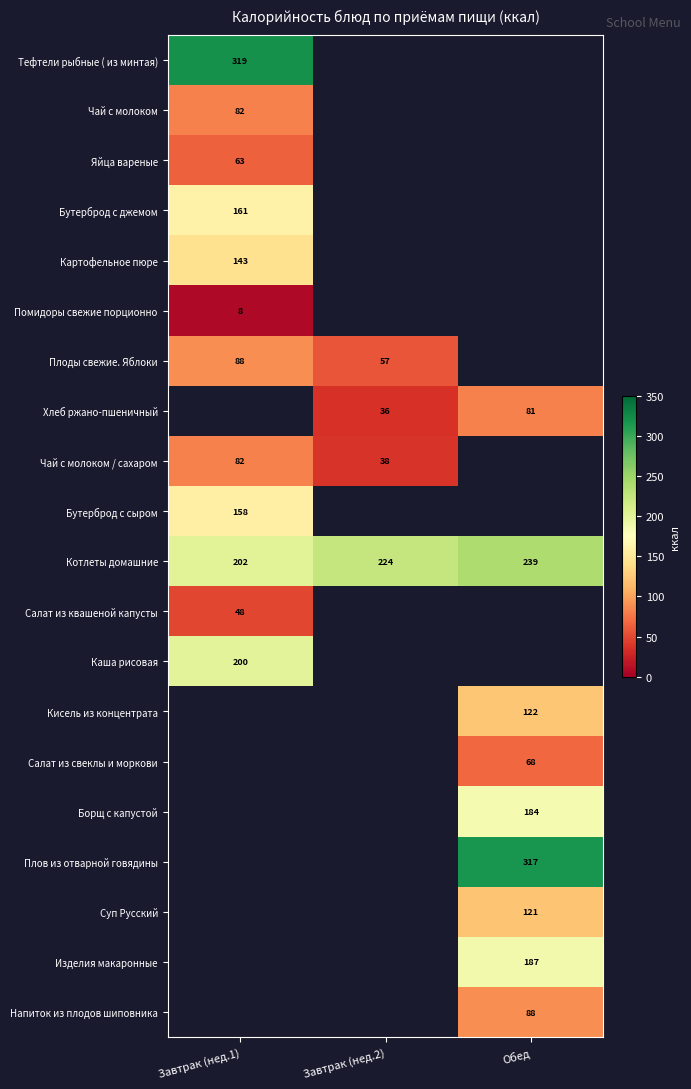

Is the value of Картофельное пюре at Завтрак (нед.1) greater than the value of Котлеты домашние at Завтрак (нед.1)?

No